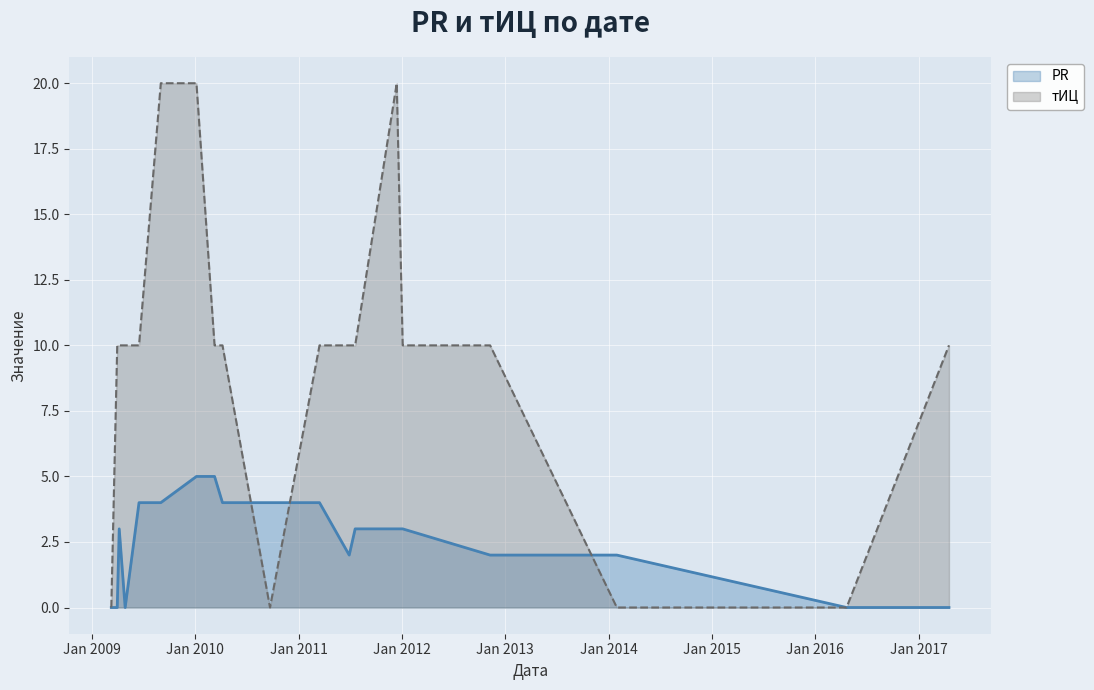

Reading left to right, extract all data points from this chart.

PR: 0	0	3	0	4	4	5	5	4	4	4	2	3	3	3	2	2	0	0
тИЦ: 0	10	10	10	10	20	20	10	10	0	10	10	10	20	10	10	0	0	10